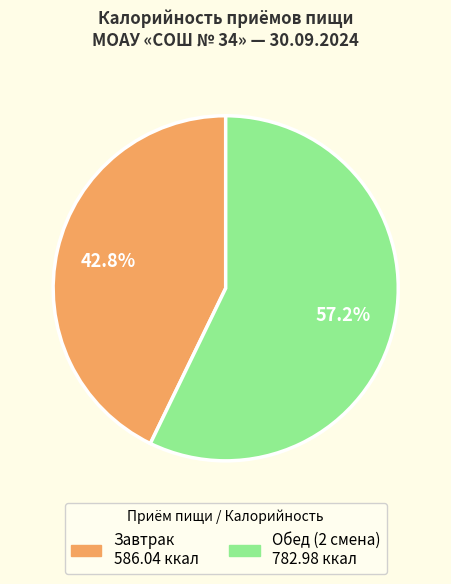

Is there a majority slice in this chart?

Yes